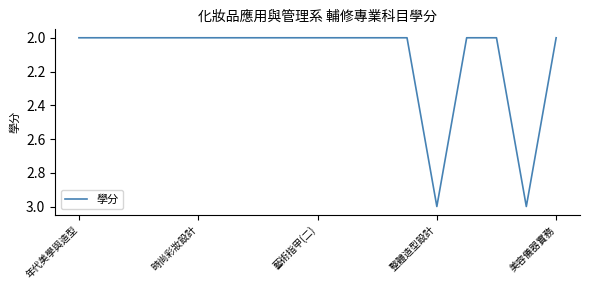

What is the maximum value shown in the chart?

3